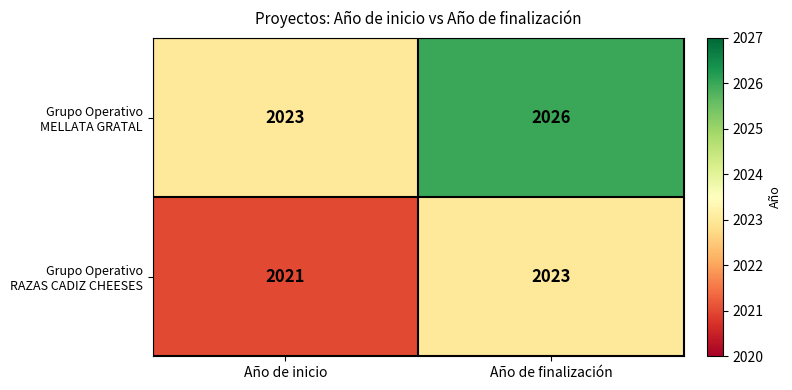

What is the total value across all series at Año de inicio?

4044